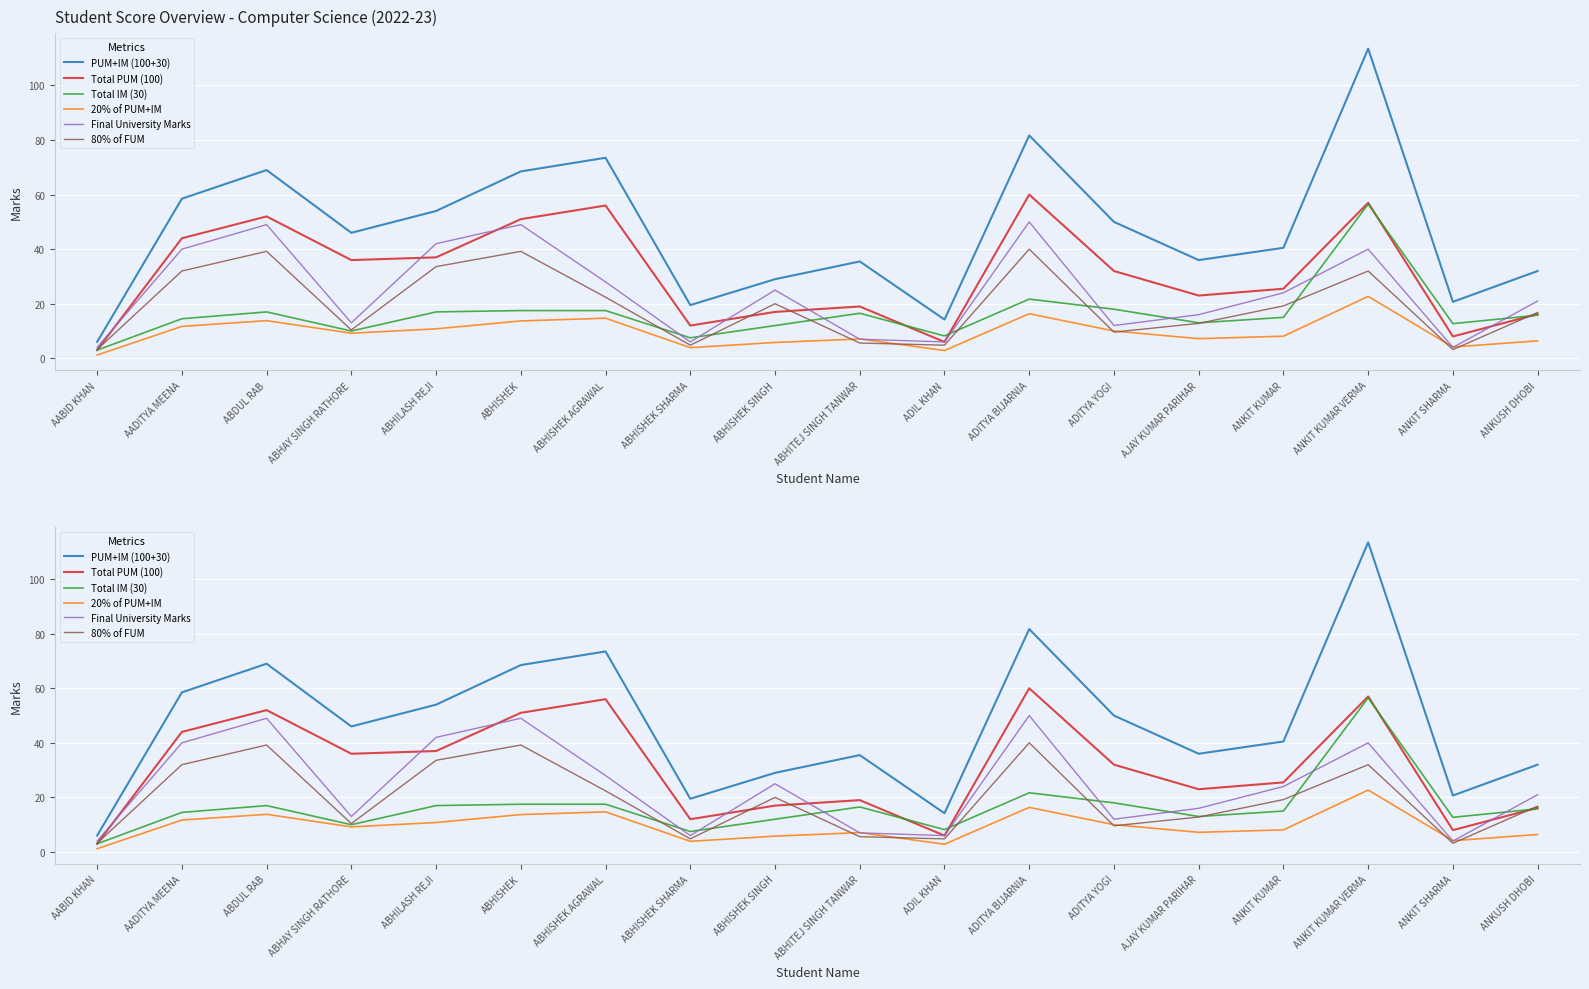

How many data points in PUM+IM (100+30) are above 46?

8